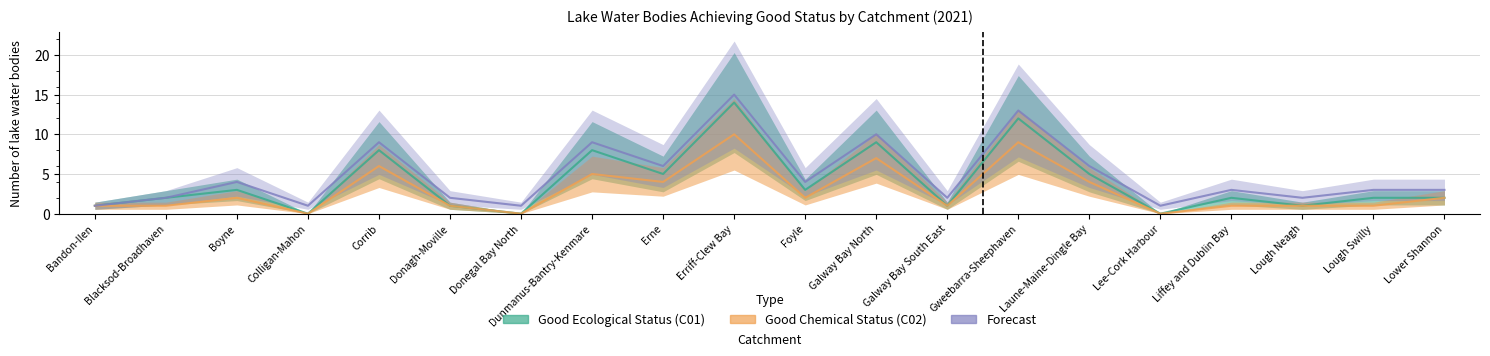

At which category is the sum across all series the highest?

Erriff-Clew Bay